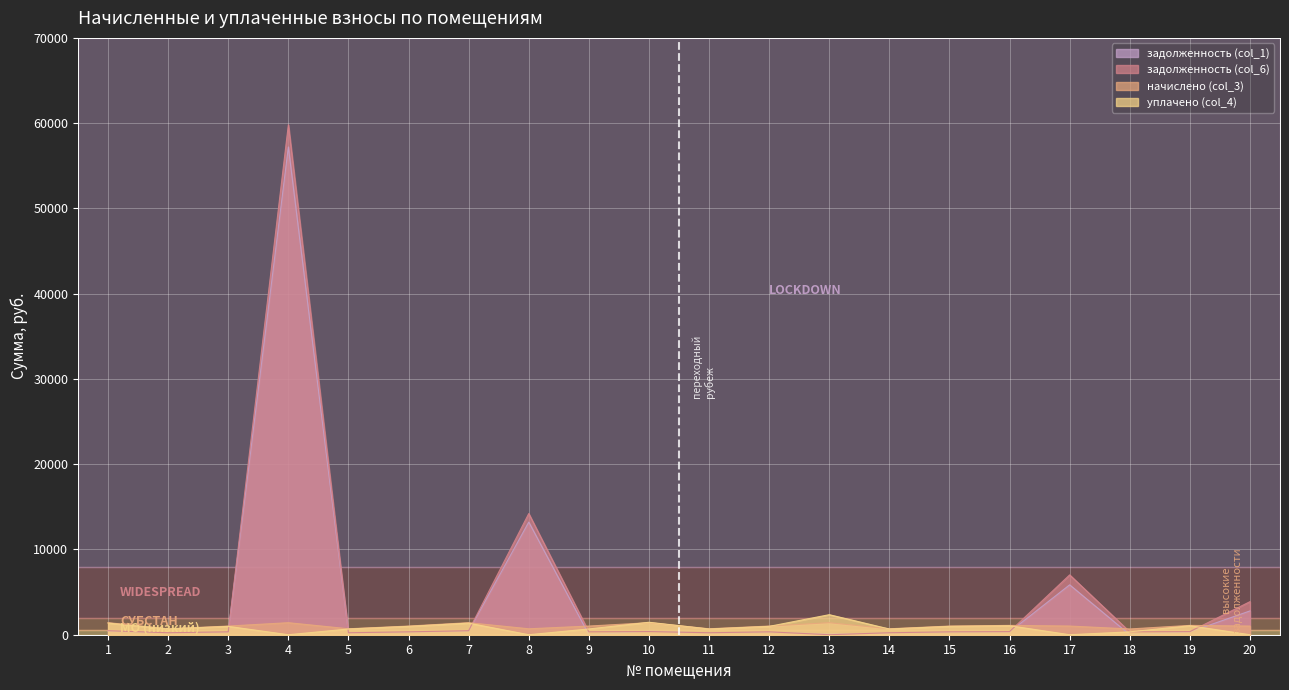

Read the задолженность (col_1) value at 13.

100.0